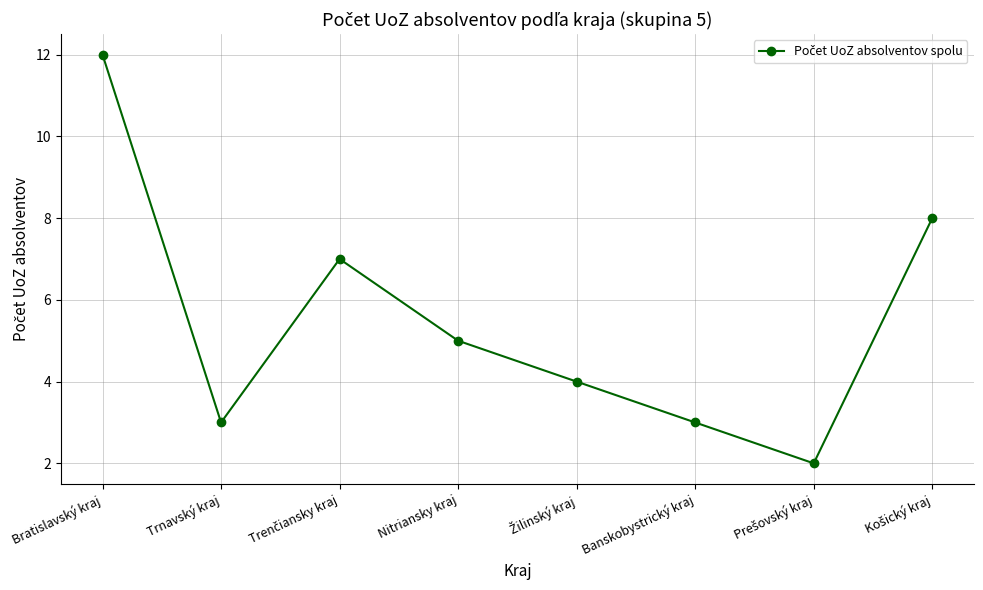

Where is the first local minimum?

Trnavský kraj